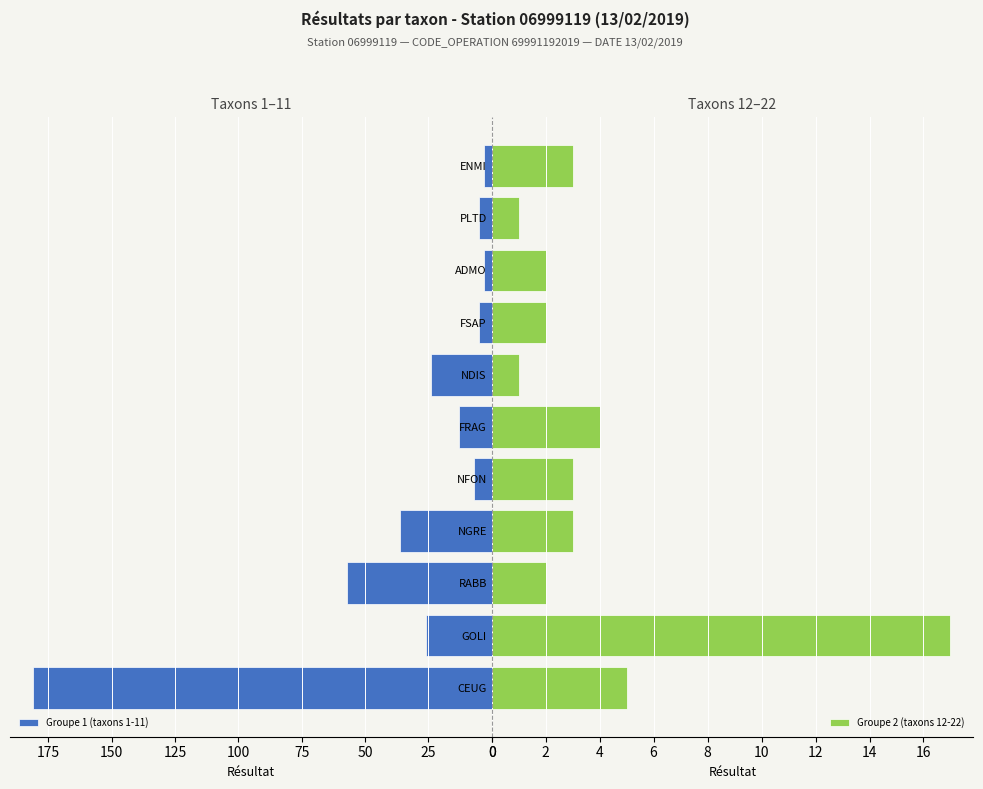

What is the average value of the Groupe 2 (taxons 12-22) series?

4